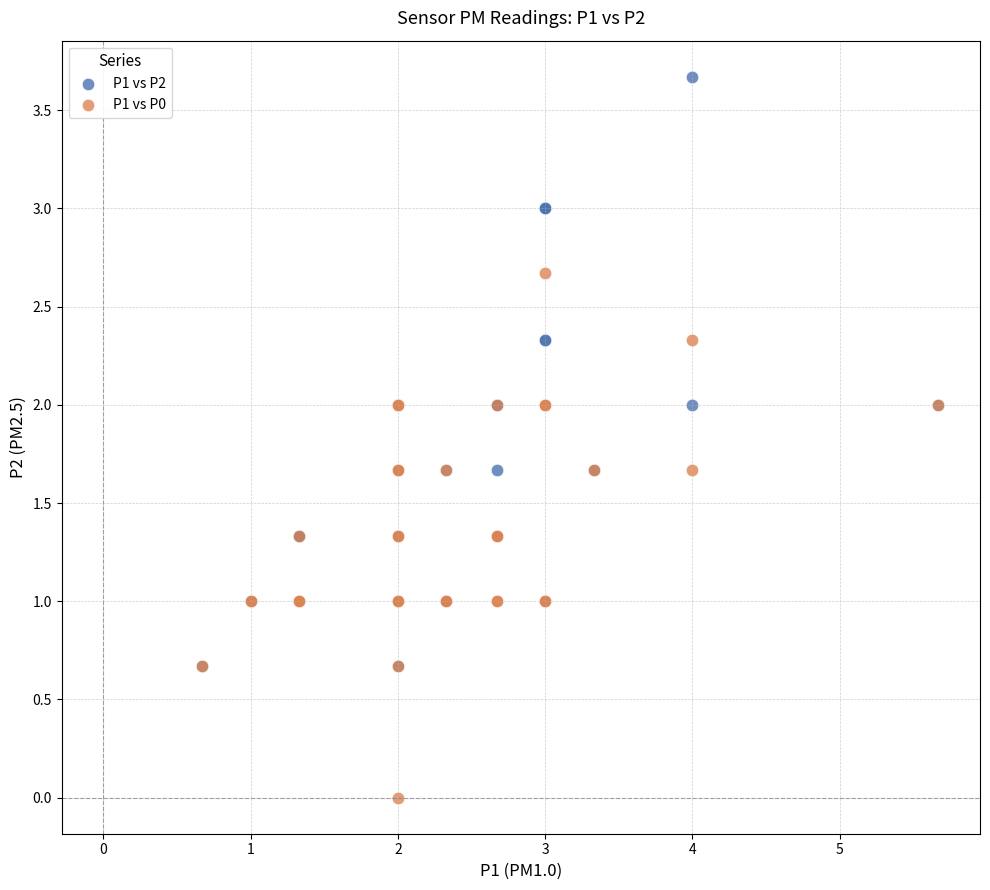

Which series reaches the minimum Y coordinate?

P1 vs P0